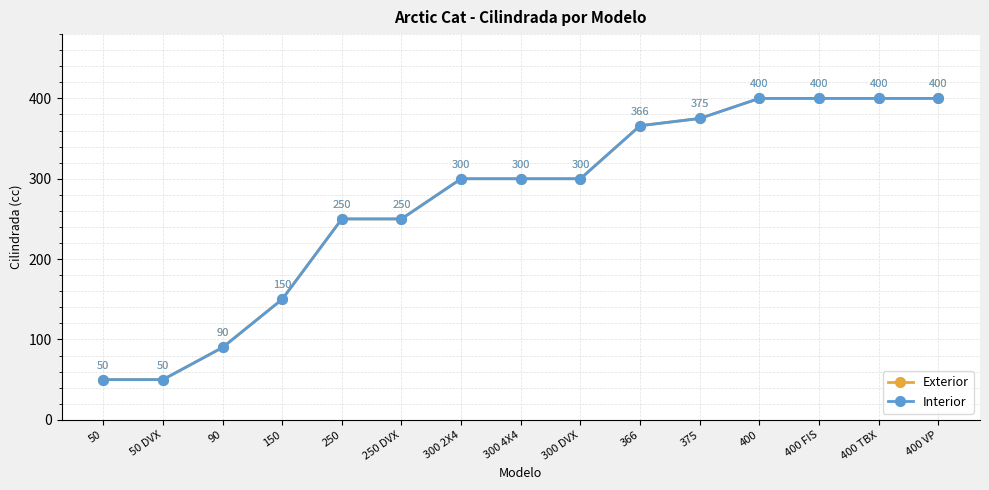

Does the chart have visible grid lines?

Yes